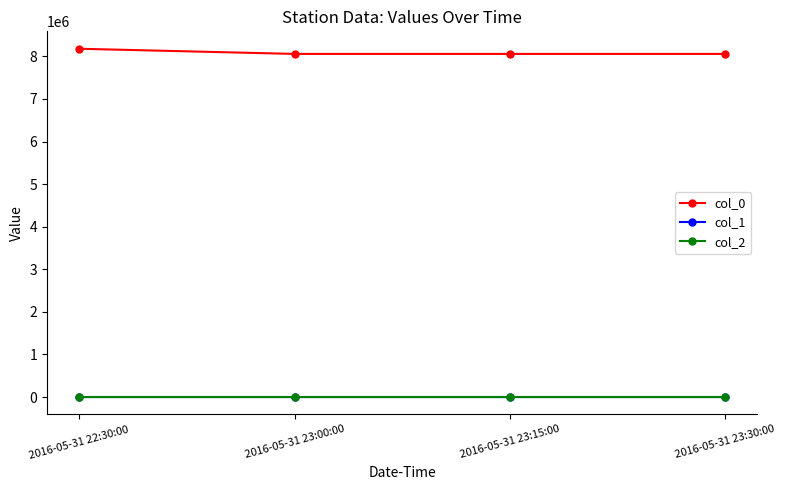

Is the value of col_0 at 2016-05-31 22:30:00 greater than the value of col_2 at 2016-05-31 23:30:00?

Yes